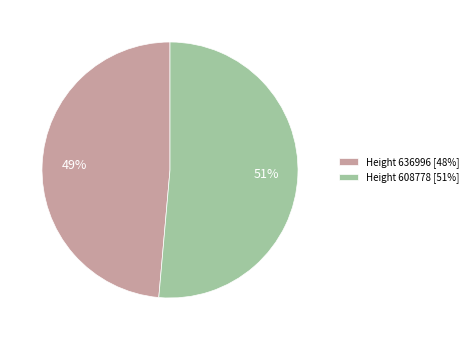

To the nearest percent, what is the combined percentage of Height 608778 [51%] and Height 636996 [48%]?

100%